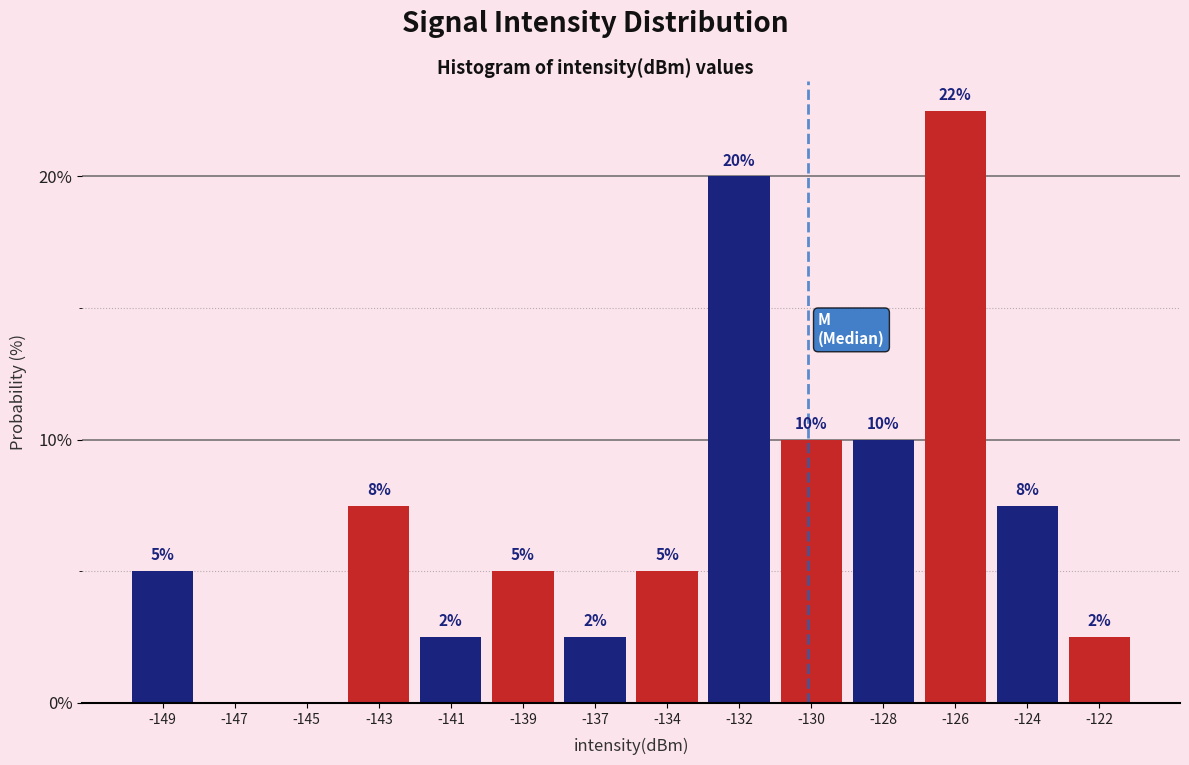

Between -143 and -137, which is larger?

-143